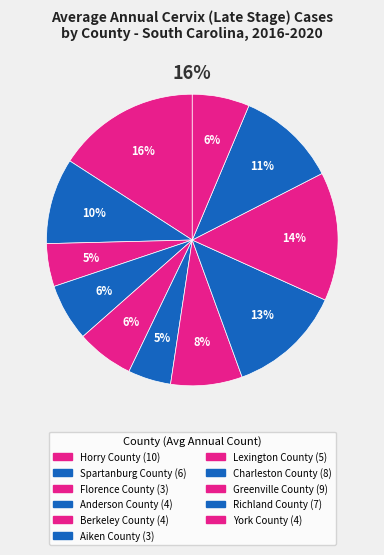

Which category has the smallest portion of the pie?

Florence County